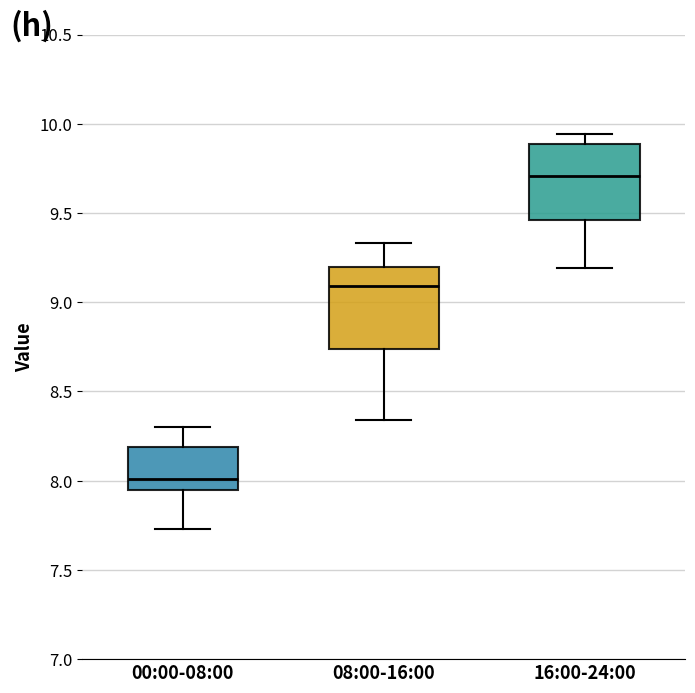

Reading left to right, transcribe this box plot: for each box, give where its median line is, the range the box spans, and where its two whiskers end, as read against the y-axis. The values are not printed on the chart, so give them approximately, as read against the axis.

00:00-08:00: median 8.00, box 7.95 to 8.20, whiskers 7.75 to 8.30
08:00-16:00: median 9.10, box 8.75 to 9.20, whiskers 8.35 to 9.35
16:00-24:00: median 9.70, box 9.45 to 9.90, whiskers 9.20 to 9.95